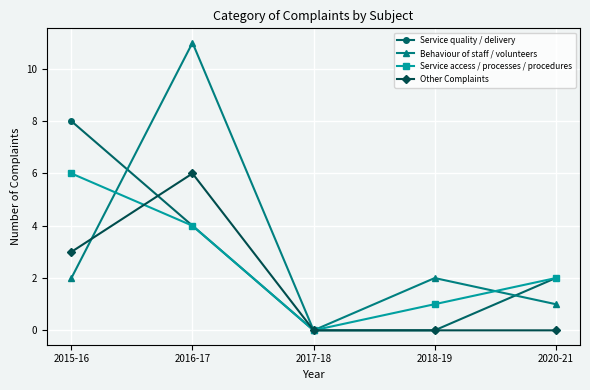

How many series are shown in this chart?

4